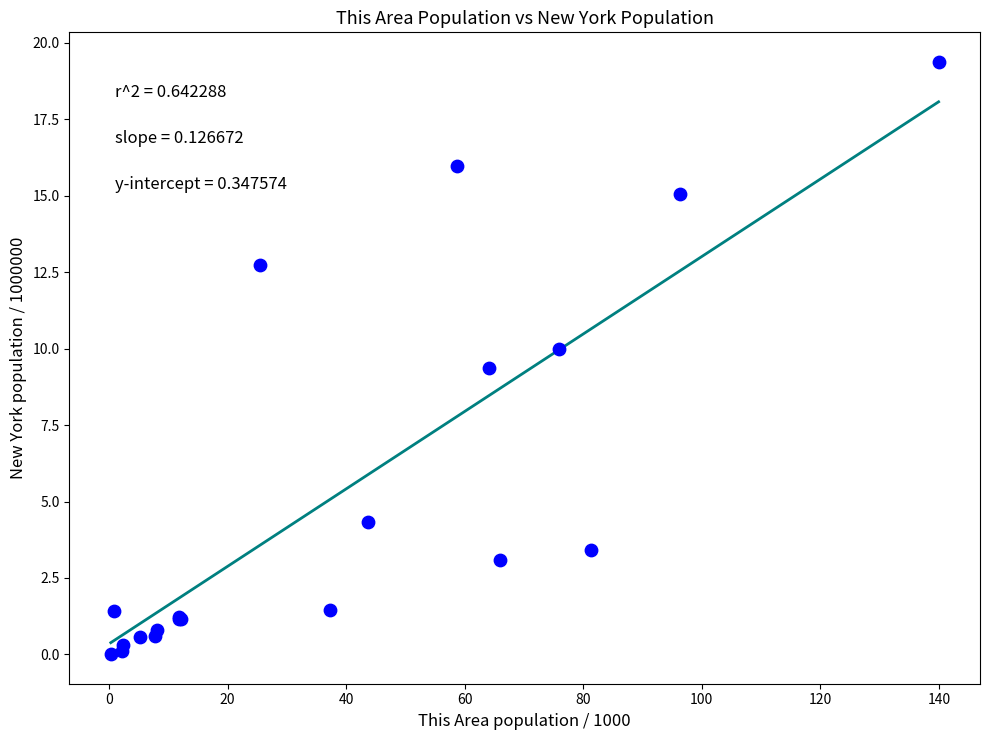

What Y value in the scatter plot is closest to 9?

9.4